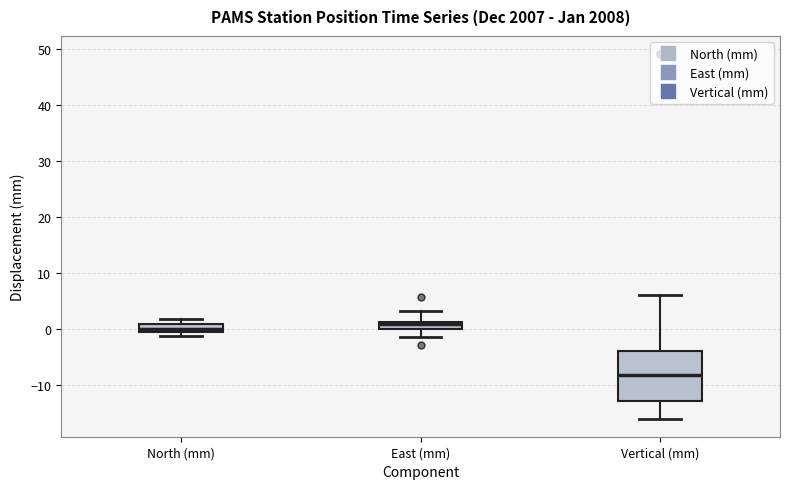

Which box is the tallest, from its lower edge to its upper edge?

Vertical (mm)